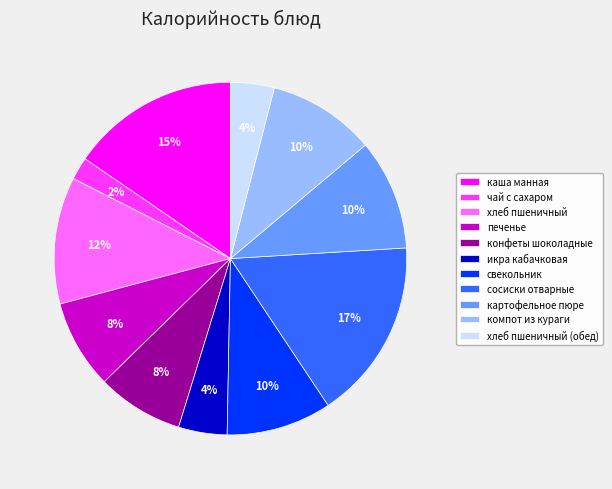

Which slice is the largest?

сосиски отварные